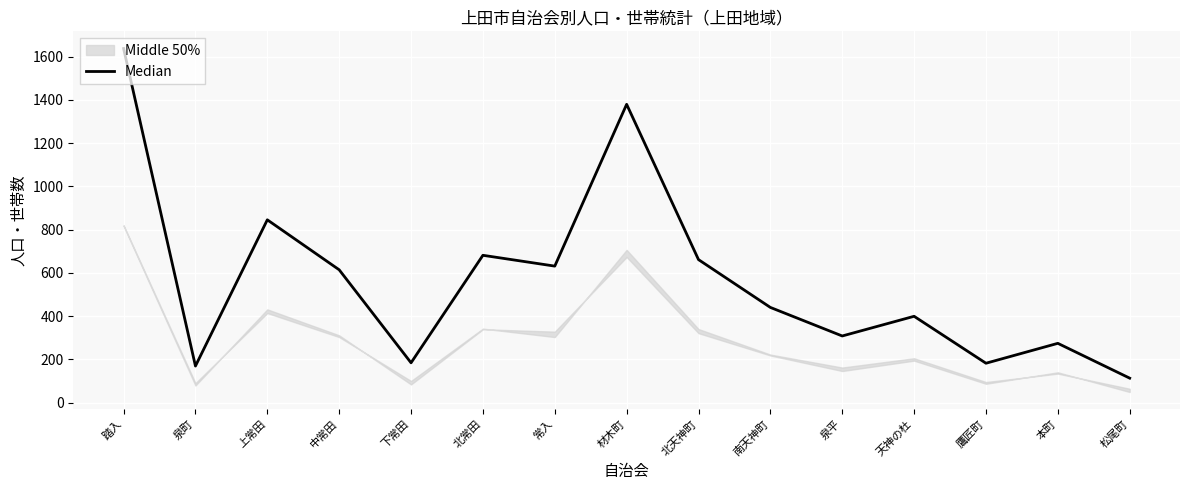

Rank the categories by value from lowest to highest.

松尾町, 泉町, 鷹匠町, 下常田, 本町, 泉平, 天神の杜, 南天神町, 中常田, 常入, 北天神町, 北常田, 上常田, 材木町, 踏入